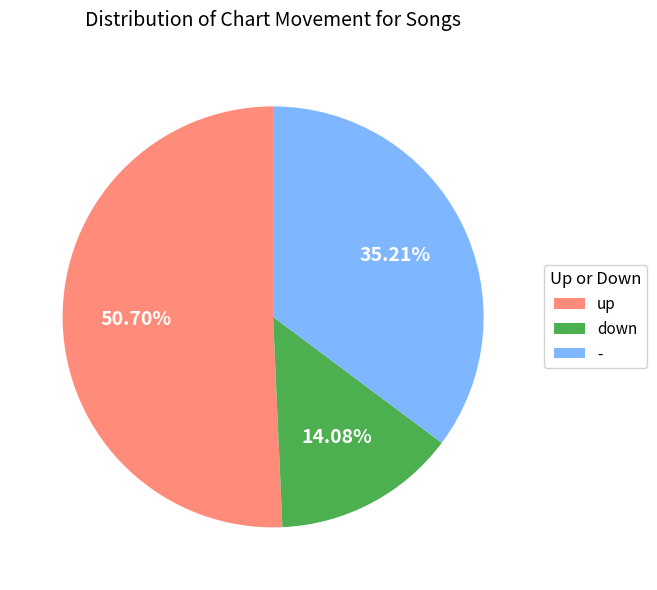

To the nearest percent, what portion does down represent?

14%